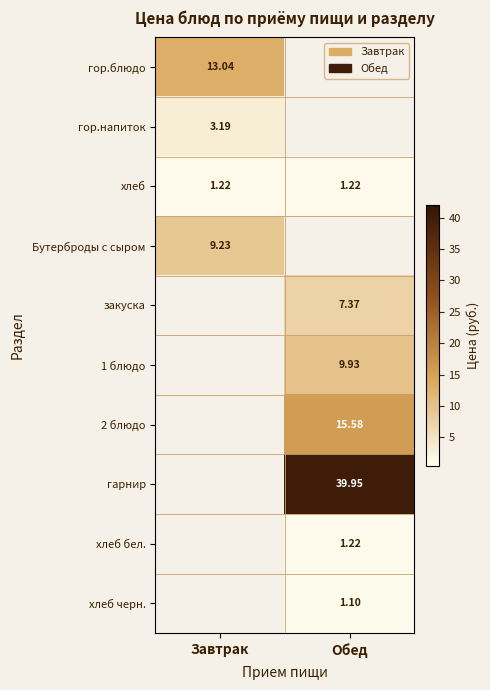

Is the value of Бутерброды с сыром at Завтрак greater than the value of 2 блюдо at Обед?

No